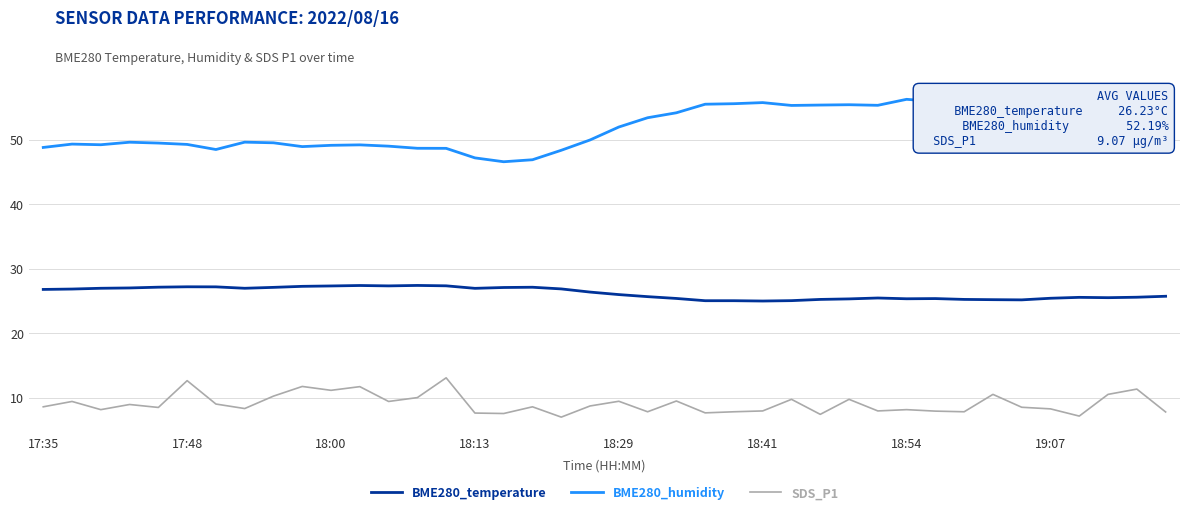

True or false: BME280_temperature and SDS_P1 cross at least once.

False